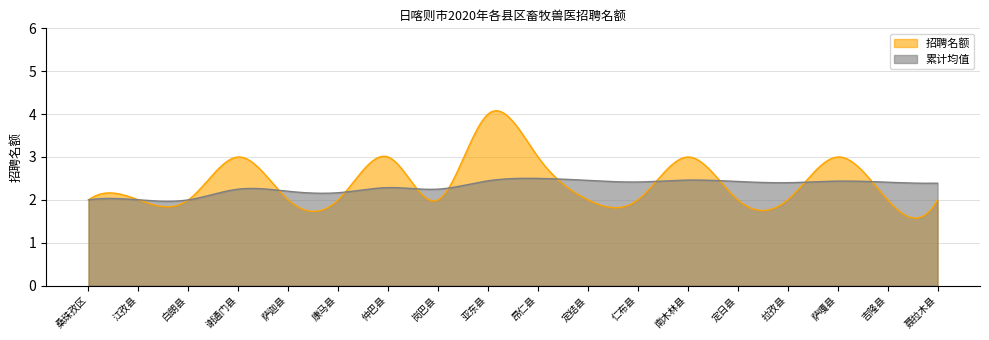

Read the value at 萨迦县.

2